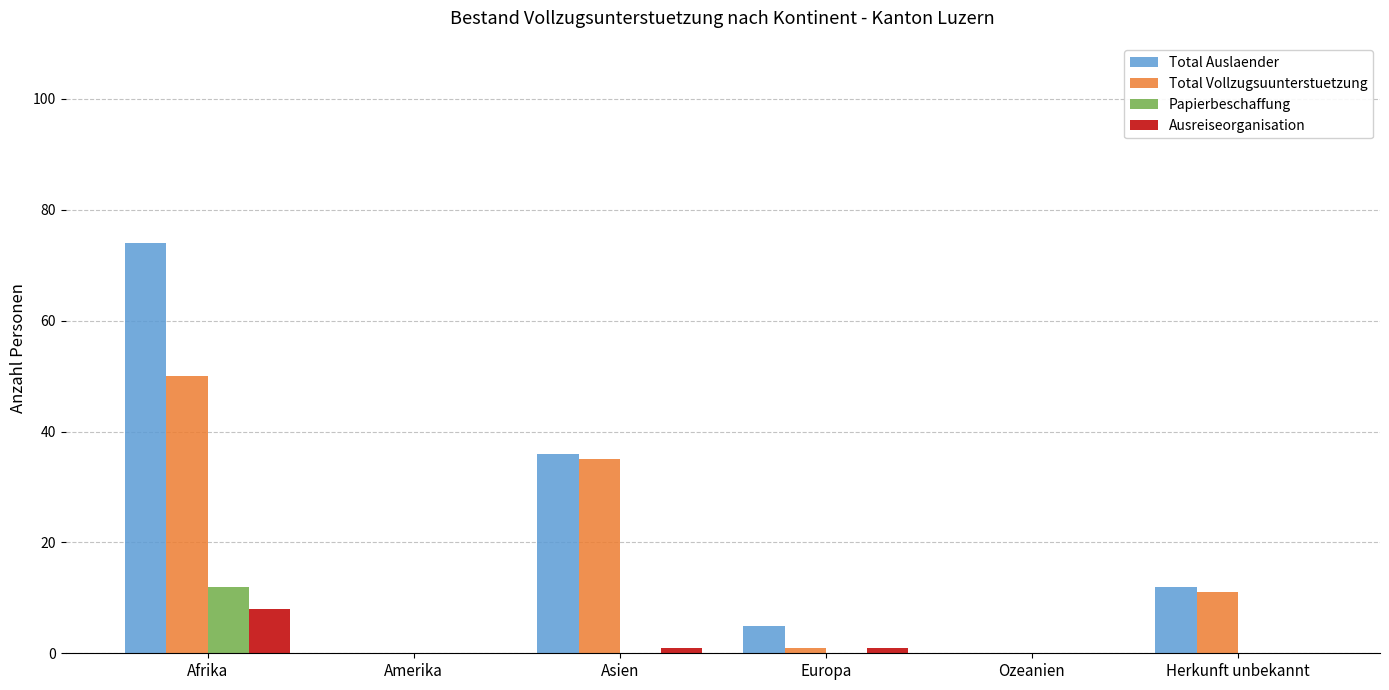

Which series has the largest total across all categories?

Total Auslaender